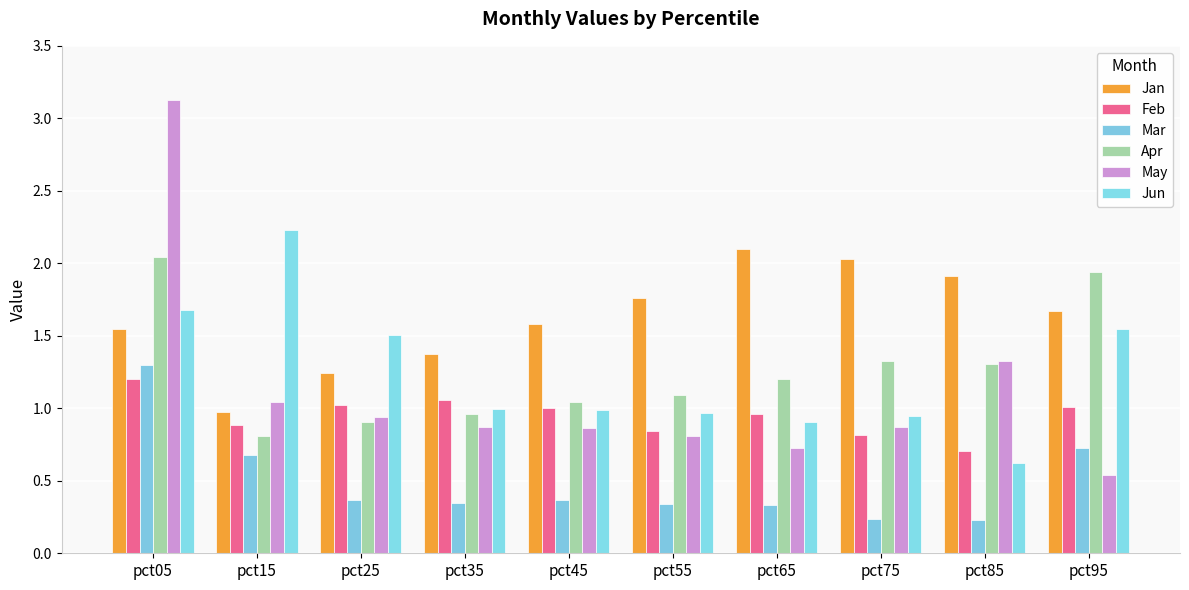

List the labels in order of Mar value, smallest first.

pct85, pct75, pct65, pct55, pct35, pct25, pct45, pct15, pct95, pct05